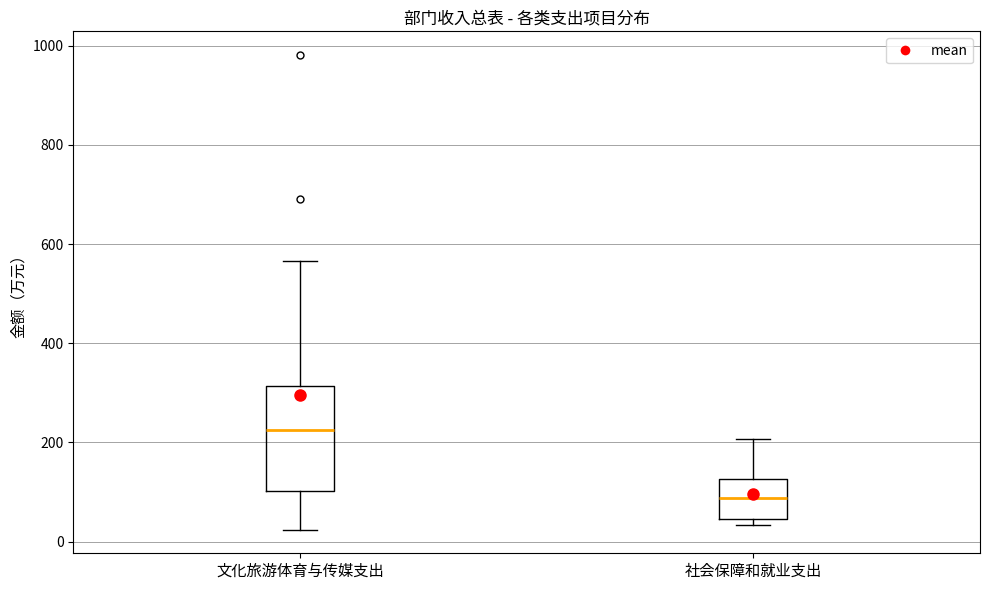

Reading left to right, transcribe this box plot: for each box, give where its median line is, the range the box spans, and where its two whiskers end, as read against the y-axis. The values are not printed on the chart, so give them approximately, as read against the axis.

文化旅游体育与传媒支出: median 220, box 100 to 320, whiskers 20 to 560
社会保障和就业支出: median 80, box 40 to 120, whiskers 40 (just below the box's lower edge) to 200